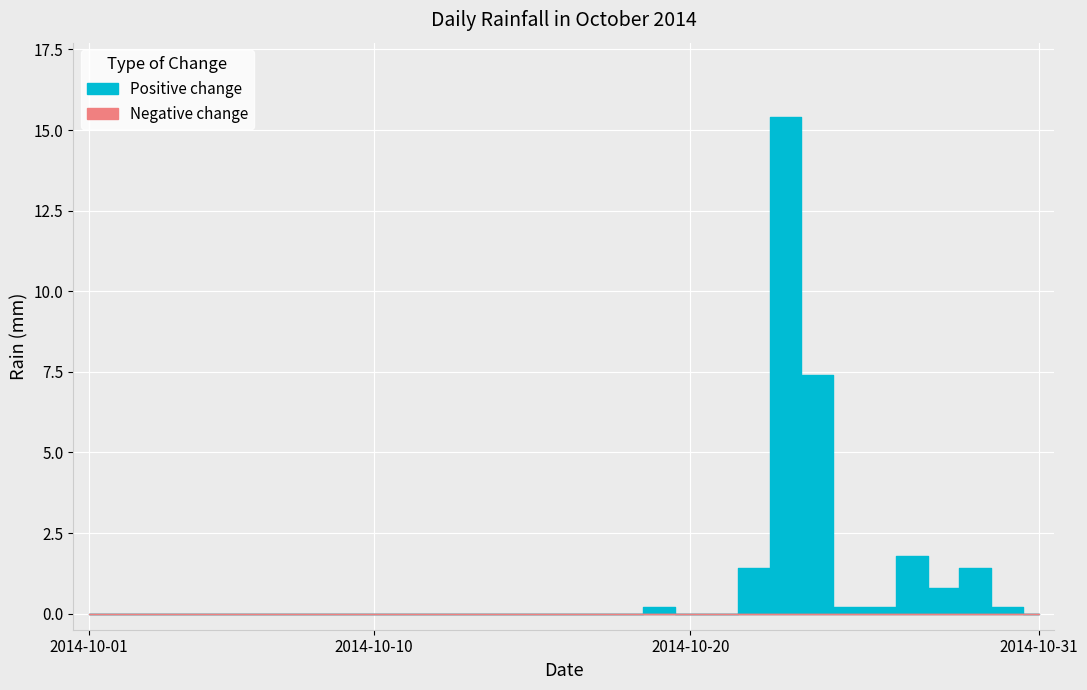

Rank the categories by value from lowest to highest.

2014-10-01, 2014-10-02, 2014-10-03, 2014-10-04, 2014-10-05, 2014-10-06, 2014-10-07, 2014-10-08, 2014-10-09, 2014-10-10, 2014-10-11, 2014-10-12, 2014-10-13, 2014-10-14, 2014-10-15, 2014-10-16, 2014-10-17, 2014-10-18, 2014-10-20, 2014-10-21, 2014-10-31, 2014-10-19, 2014-10-25, 2014-10-26, 2014-10-30, 2014-10-28, 2014-10-22, 2014-10-29, 2014-10-27, 2014-10-24, 2014-10-23